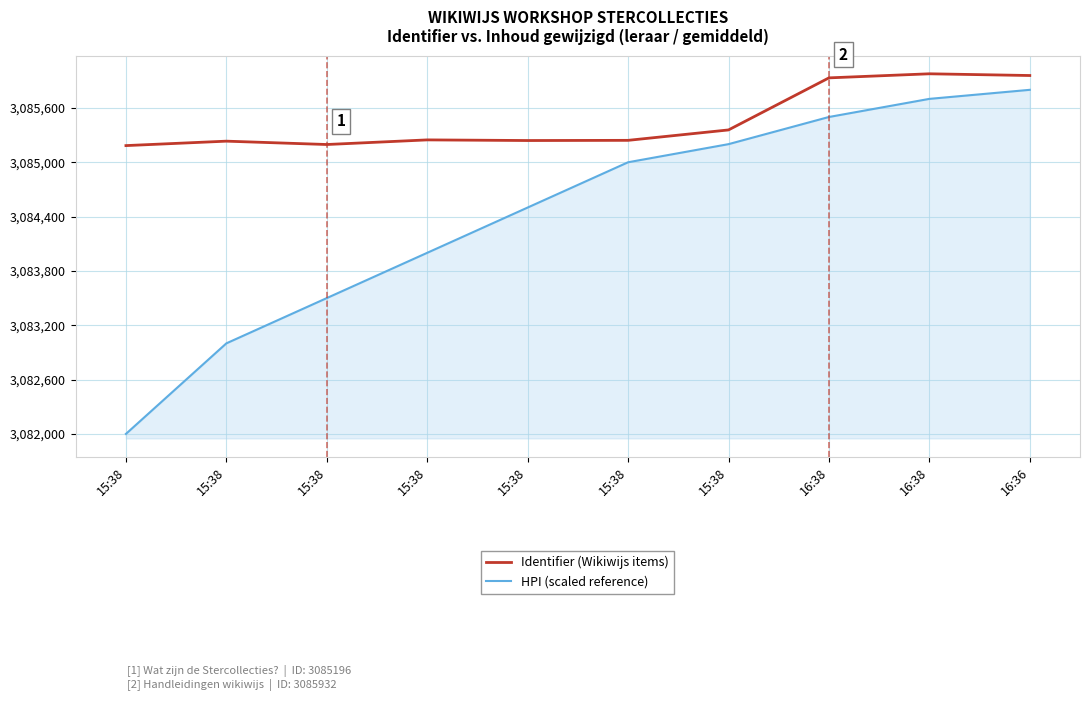

What is the minimum value shown in the chart?

3082000